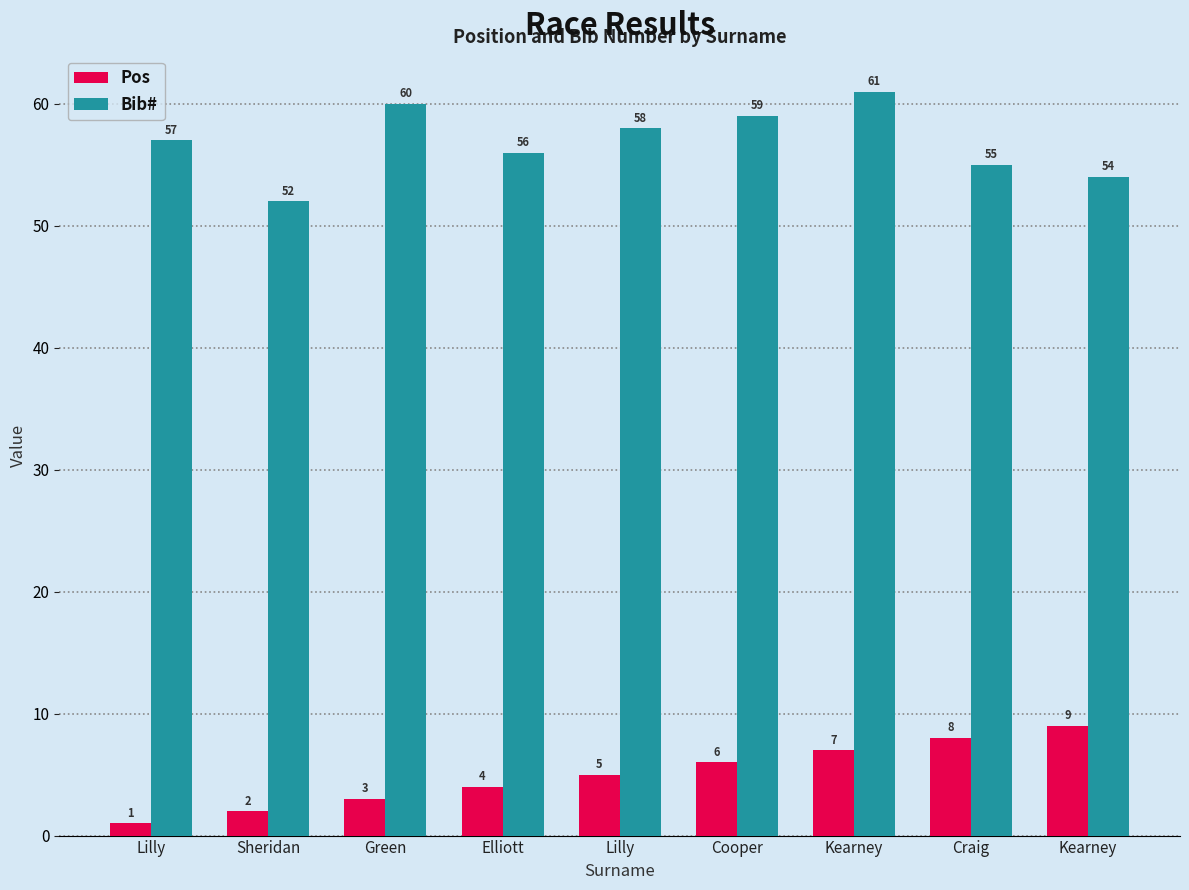

What is the label of the 2nd bar from the right?

Craig